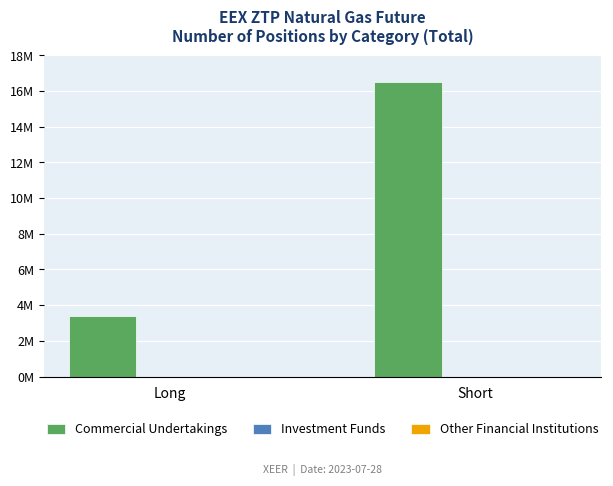

Reading left to right, what are all the values shown in this chart?

Commercial Undertakings: 3395570	16518405
Investment Funds: 0	0
Other Financial Institutions: 0	0